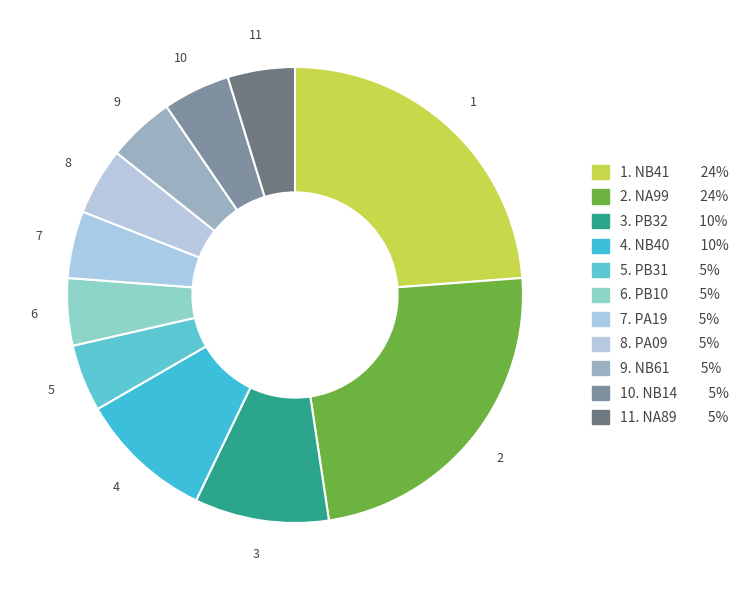

Count the number of slices in the pie.

11